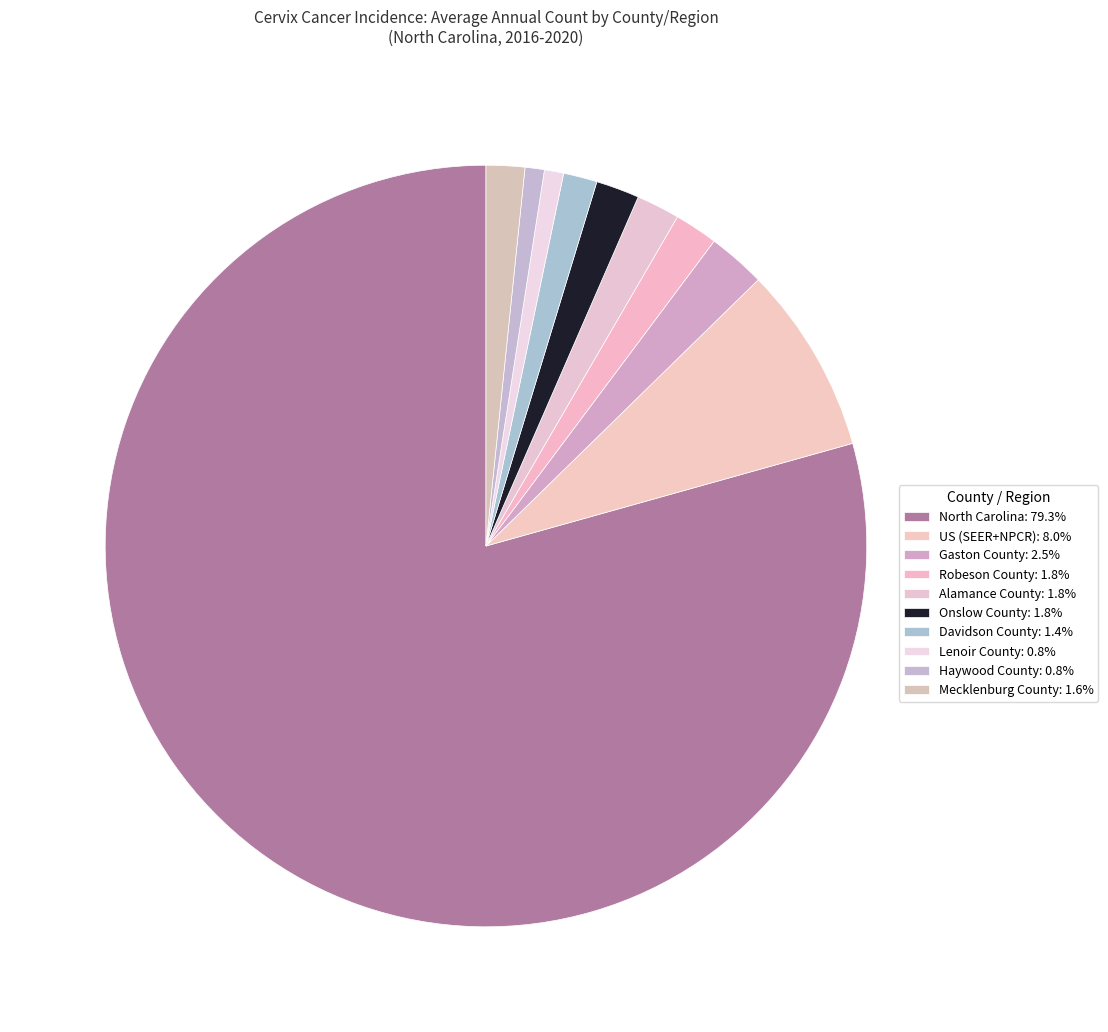

Approximately how many times larger is the value at Mecklenburg County compared to Robeson County?

0.9